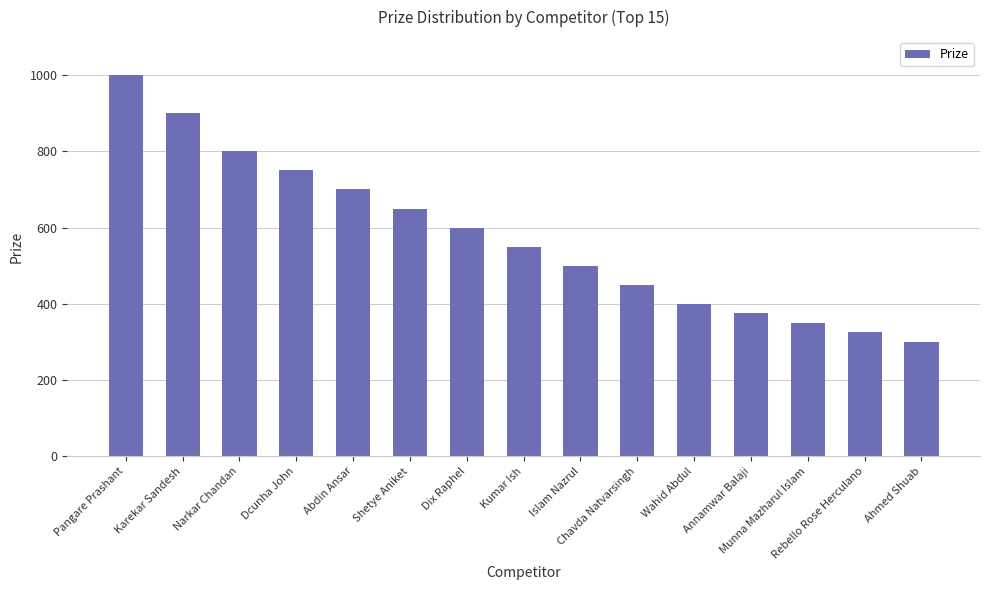

Count the number of categories in the chart.

15